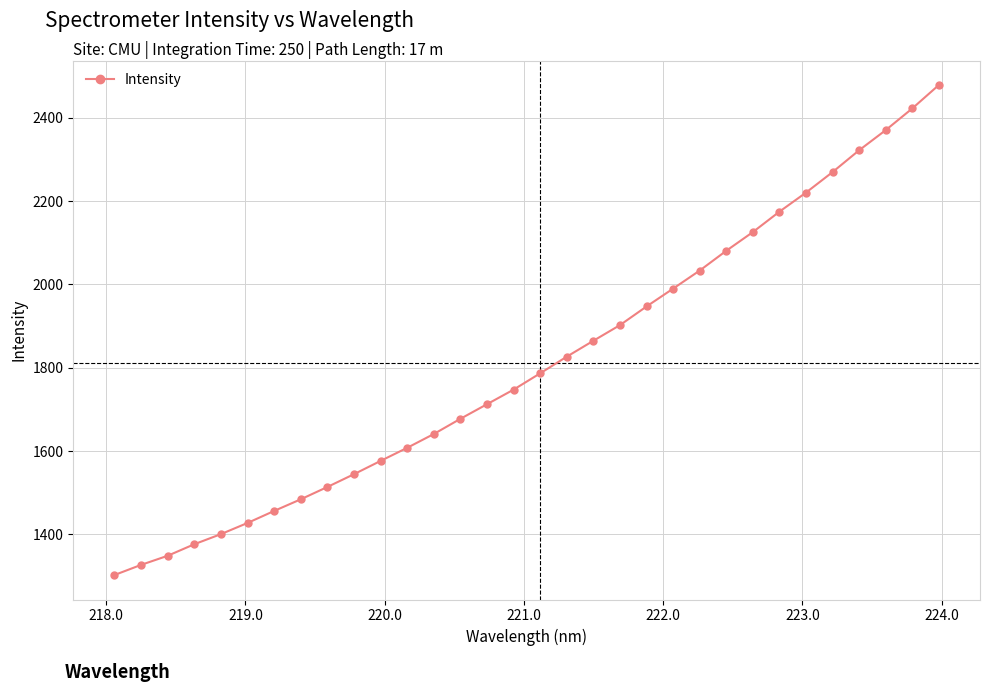

What is the difference between the second highest and second lowest values?

1095.8